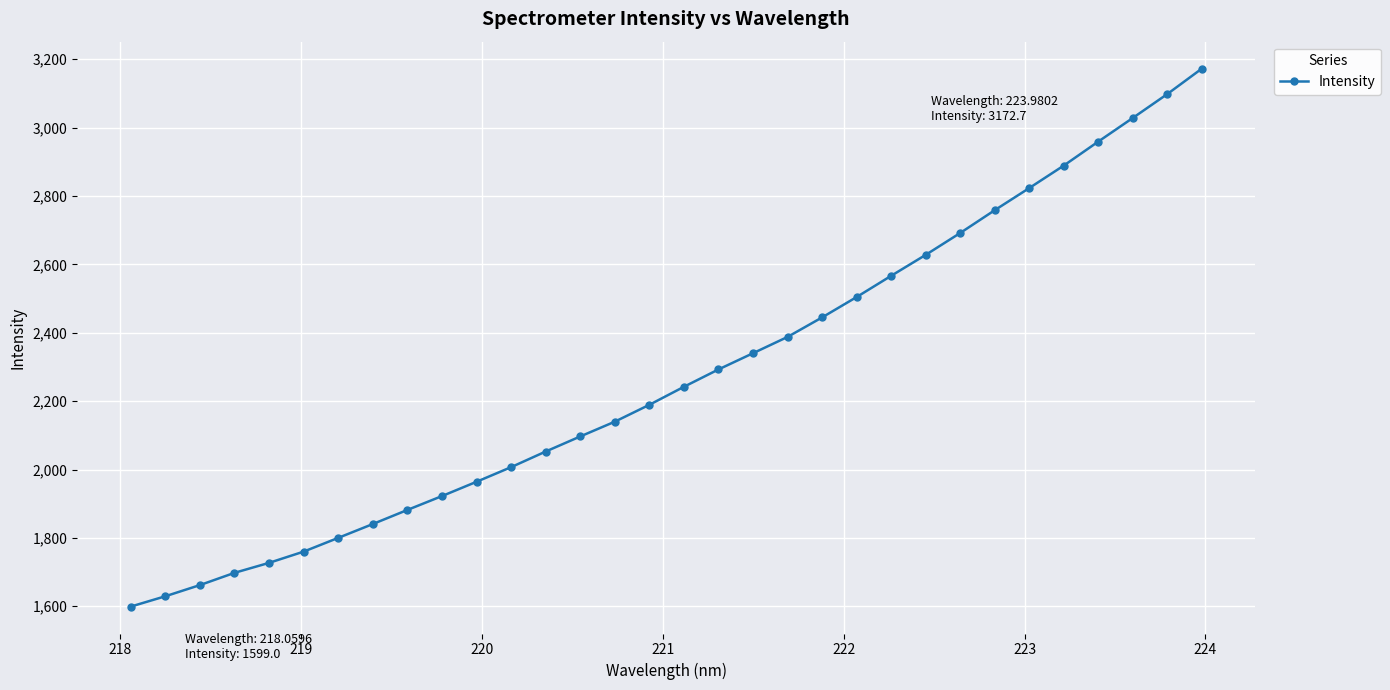

What is the smallest value displayed?

1599.0